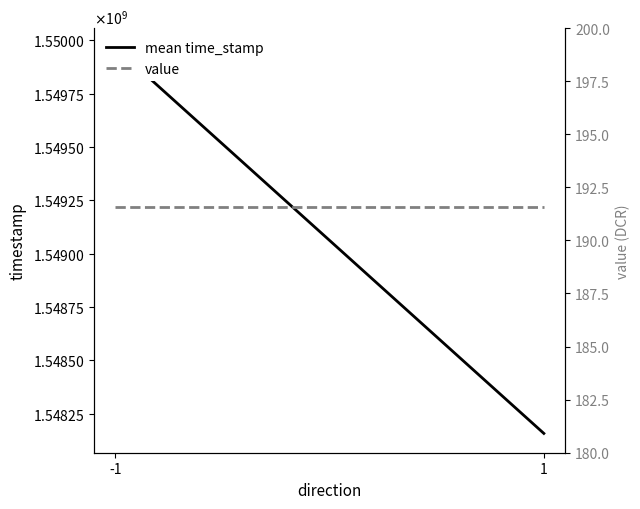

Rank the series by their average value, from highest to lowest.

mean time_stamp, value